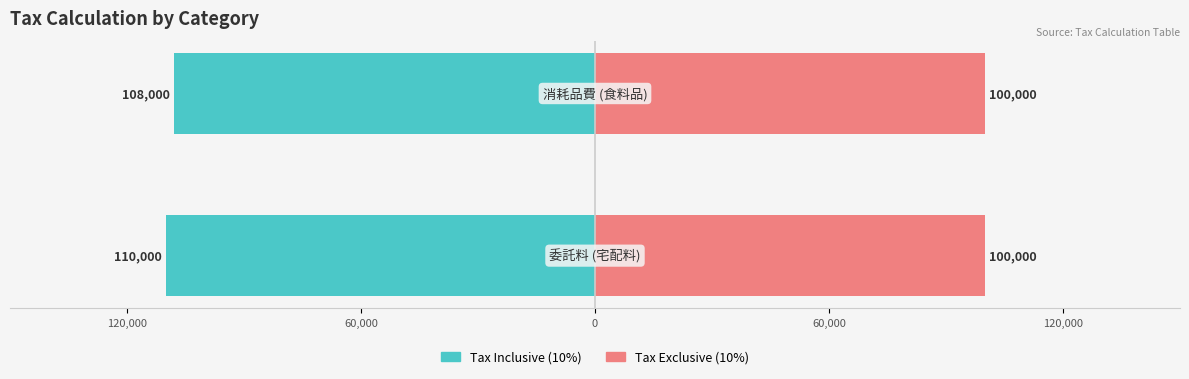

At 120,000, list the series in order from largest to smallest.

Tax Exclusive (10%), Tax Inclusive (10%)